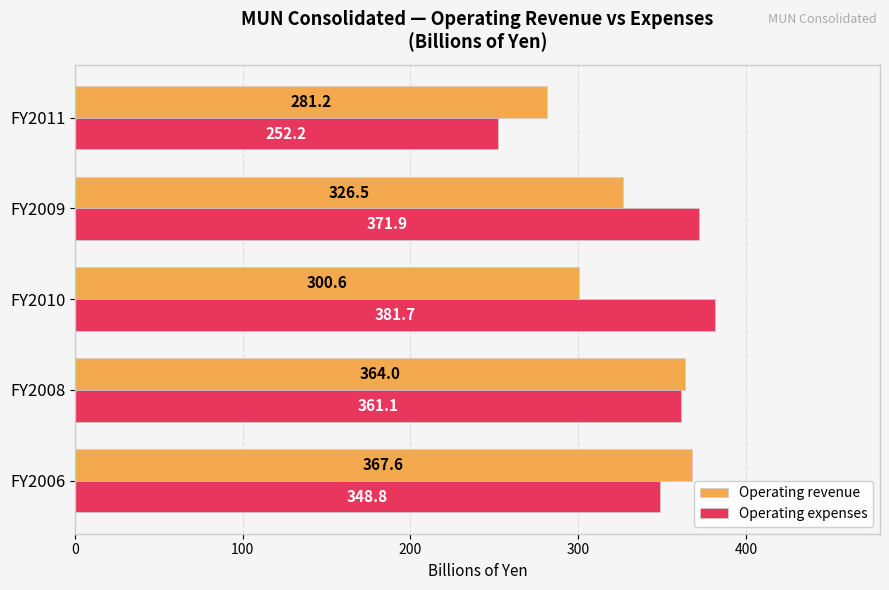

True or false: Operating revenue has a value of 281.2 at FY2011.

True